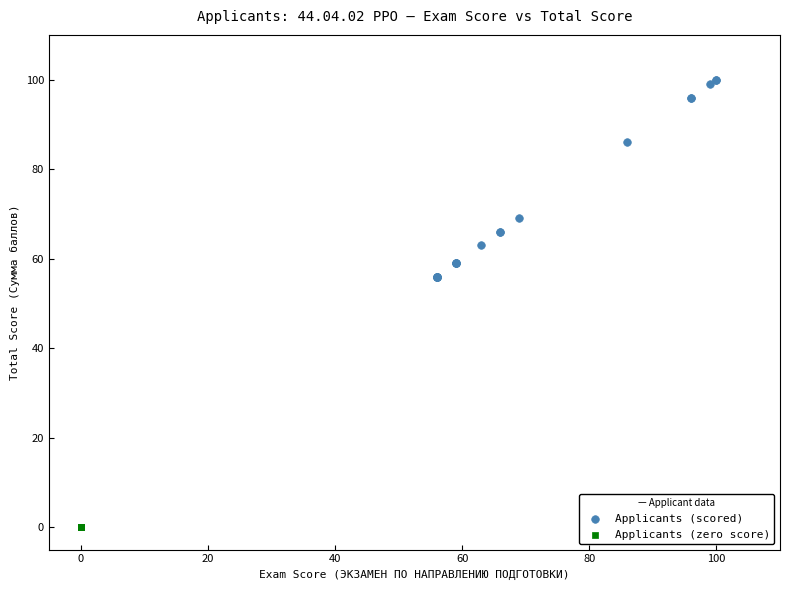

Which series contains the highest Y value?

Applicants (scored)